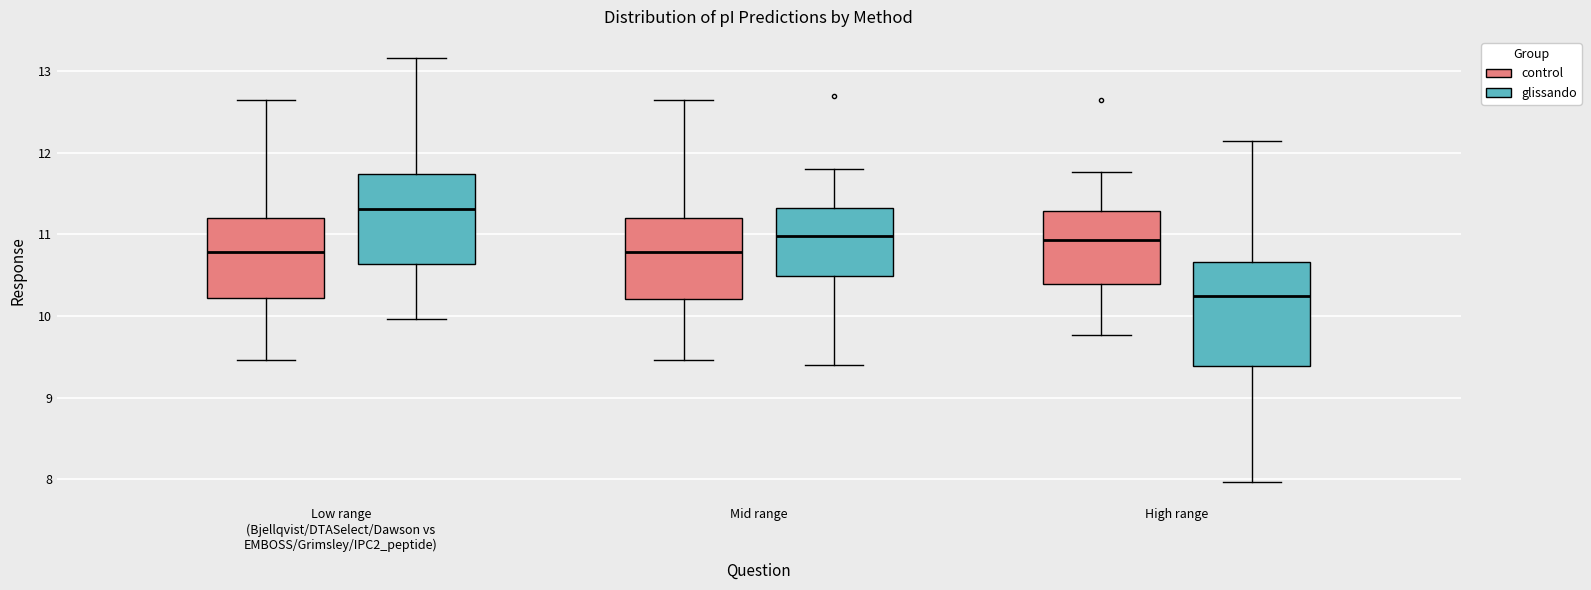

Reading left to right, transcribe this box plot: for each box, give where its median line is, the range the box spans, and where its two whiskers end, as read against the y-axis. The values are not printed on the chart, so give them approximately, as read against the axis.

Low range (Bjellqvist/DTASelect/Dawson vs EMBOSS/Grimsley/IPC2_peptide) (control): median 10.8, box 10.2 to 11.2, whiskers 9.5 to 12.6
Low range (Bjellqvist/DTASelect/Dawson vs EMBOSS/Grimsley/IPC2_peptide) (glissando): median 11.3, box 10.6 to 11.7, whiskers 10.0 to 13.2
Mid range (control): median 10.8, box 10.2 to 11.2, whiskers 9.5 to 12.6
Mid range (glissando): median 11.0, box 10.5 to 11.3, whiskers 9.4 to 11.8
High range (control): median 10.9, box 10.4 to 11.3, whiskers 9.8 to 11.8
High range (glissando): median 10.2, box 9.4 to 10.7, whiskers 8.0 to 12.1